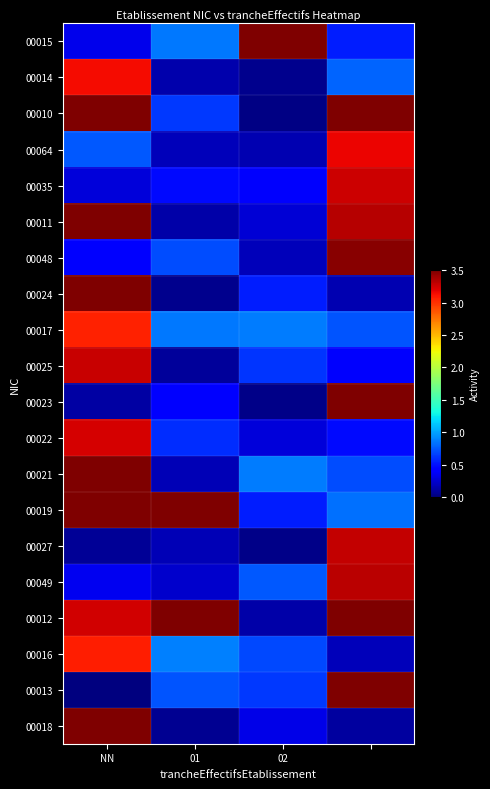

Reading right to left, list all the values displayed in this chart.

00015: 0.5	3.5	0.9	0.3
00014: 0.8	0.1	0.1	3.1
00010: 3.5	0.0	0.6	3.5
00064: 3.2	0.2	0.2	0.7
00035: 3.3	0.4	0.5	0.3
00011: 3.3	0.3	0.1	3.5
00048: 3.5	0.2	0.7	0.4
00024: 0.2	0.5	0.0	3.5
00017: 0.7	0.9	0.9	3.1
00025: 0.4	0.6	0.1	3.3
00023: 3.5	0.0	0.4	0.1
00022: 0.5	0.3	0.6	3.2
00021: 0.7	0.9	0.2	3.5
00019: 0.8	0.5	3.5	3.5
00027: 3.3	0.0	0.2	0.1
00049: 3.3	0.7	0.2	0.3
00012: 3.5	0.1	3.5	3.3
00016: 0.2	0.7	0.9	3.1
00013: 3.5	0.6	0.7	0.0
00018: 0.1	0.3	0.1	3.5